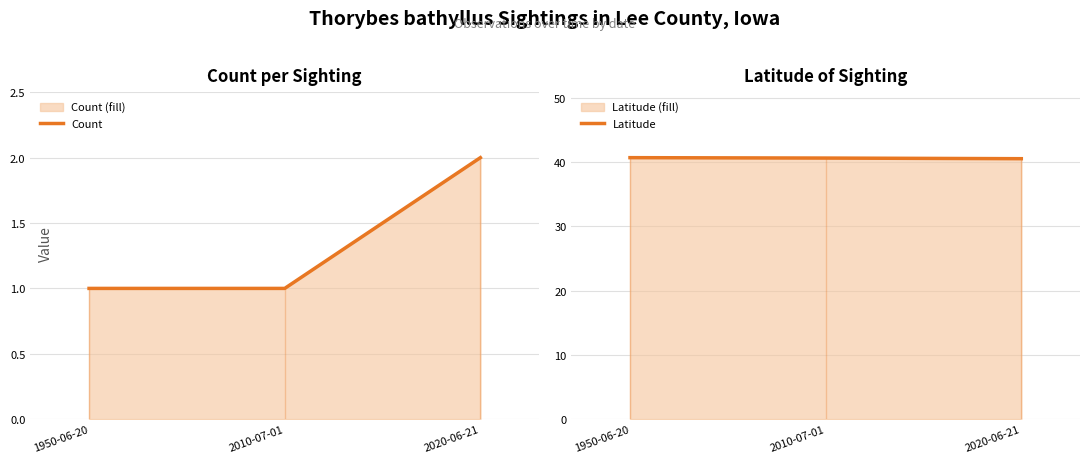

How many categories are shown in the chart?

3